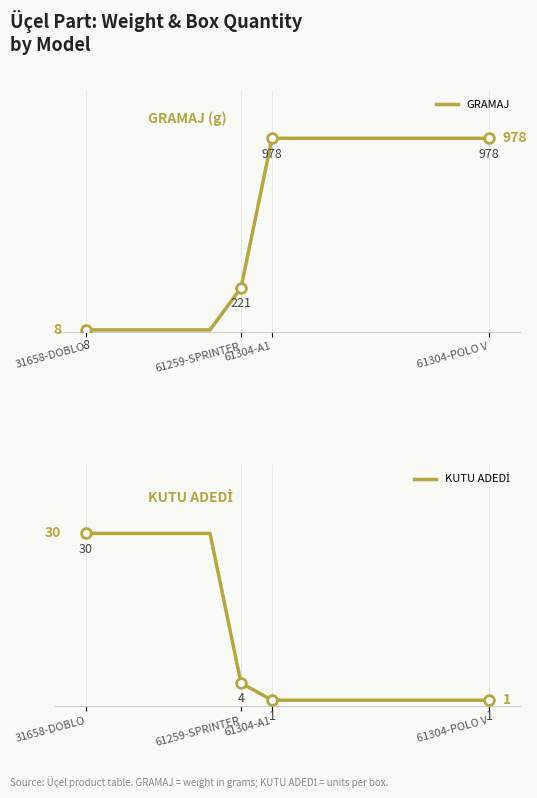

True or false: GRAMAJ and KUTU ADEDİ intersect in this chart.

True